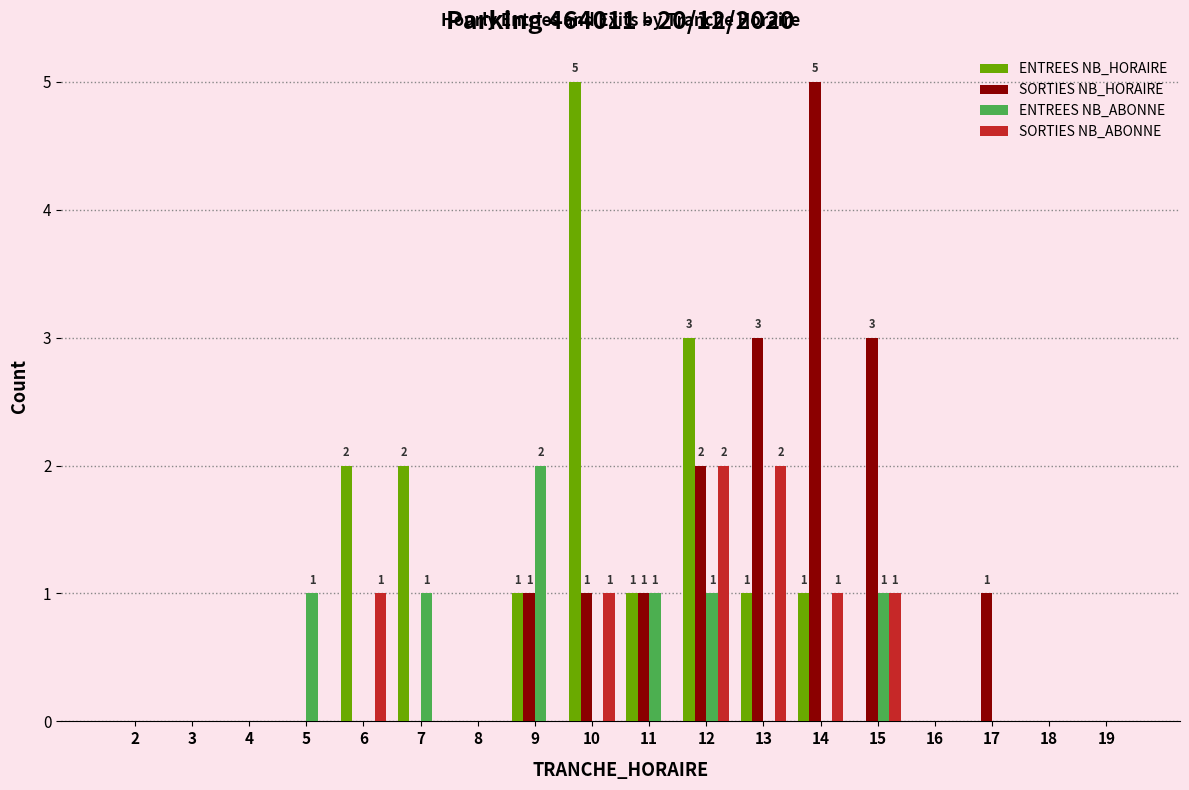

The value of ENTREES NB_ABONNE at 7 is 1. True or false?

True